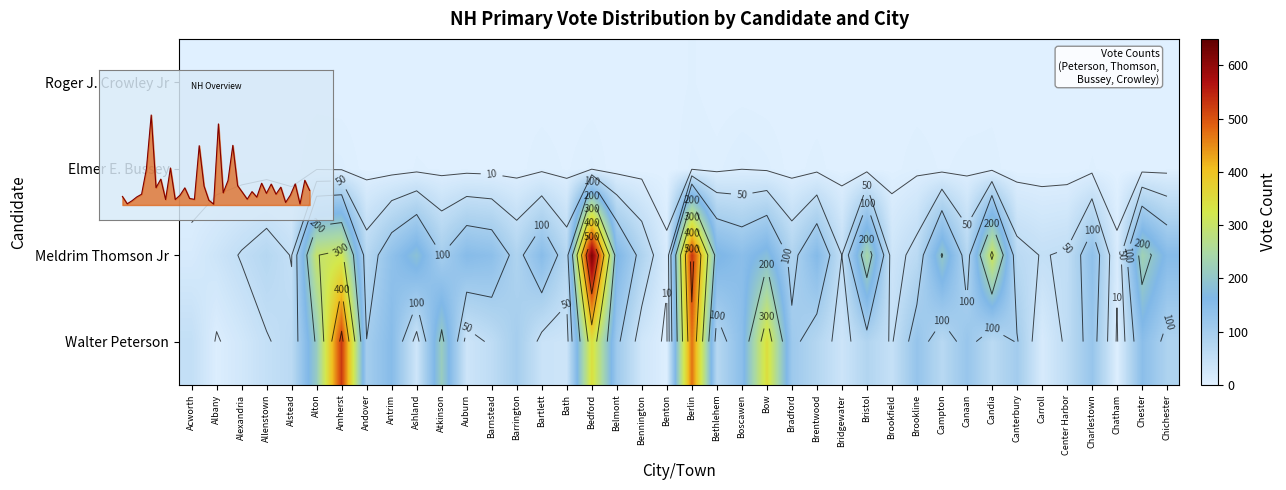

Is it true that Elmer E. Bussey equals 10 at Amherst?

False